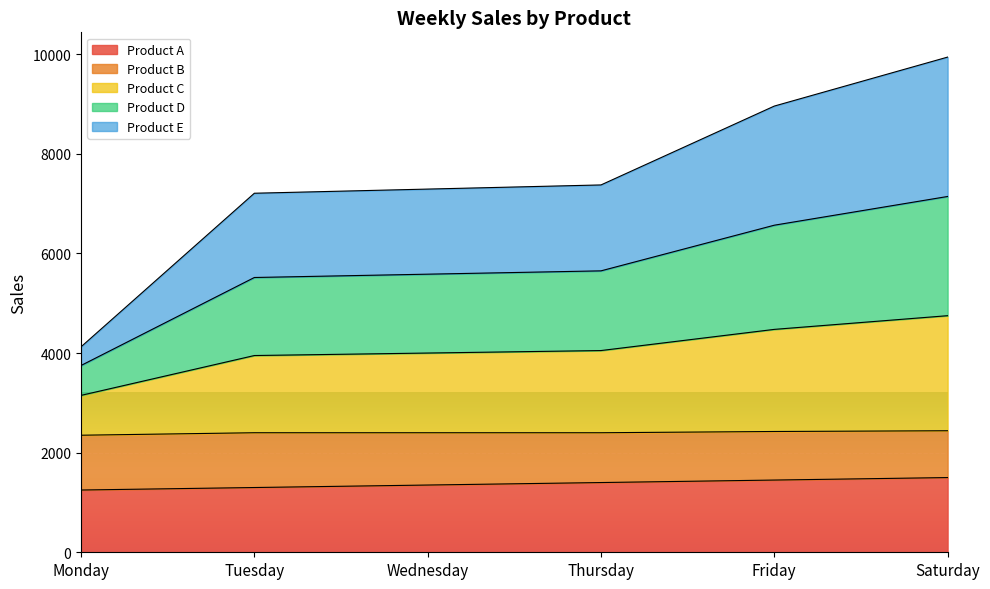

What are all the series names shown in the legend?

Product A, Product B, Product C, Product D, Product E